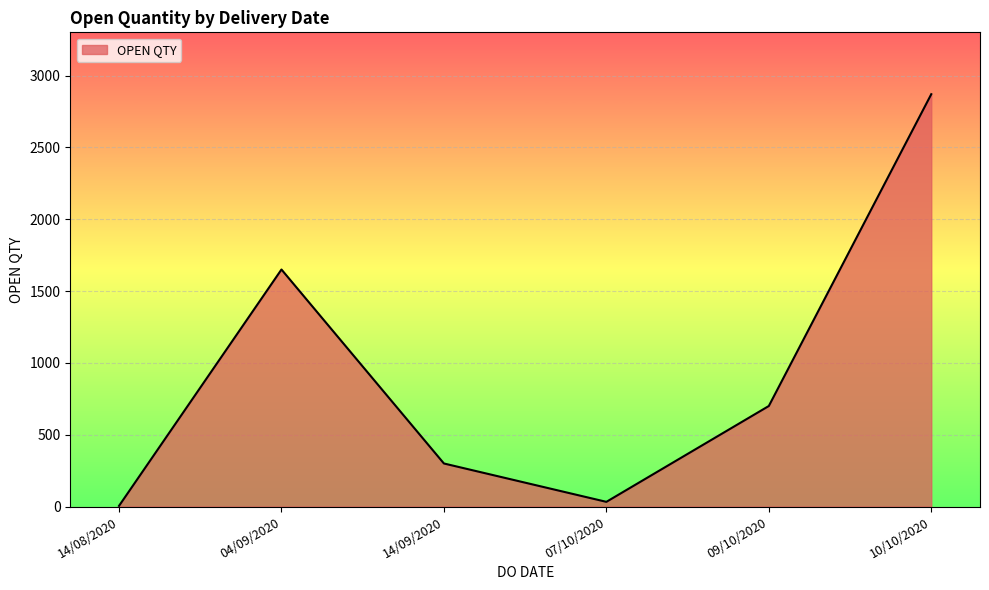

Between 10/10/2020 and 04/09/2020, which is larger?

10/10/2020